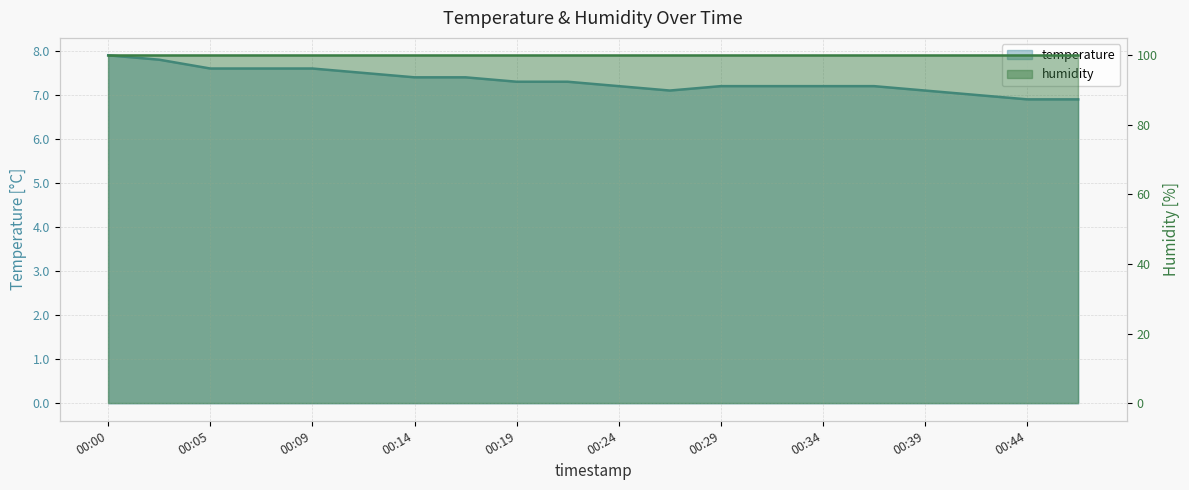

What is the difference between the values at 00:19 and 00:12?

0.2